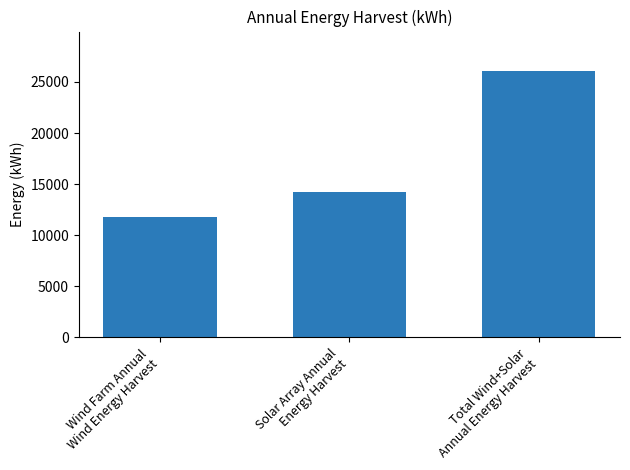

How many data points are less than 14202?

1